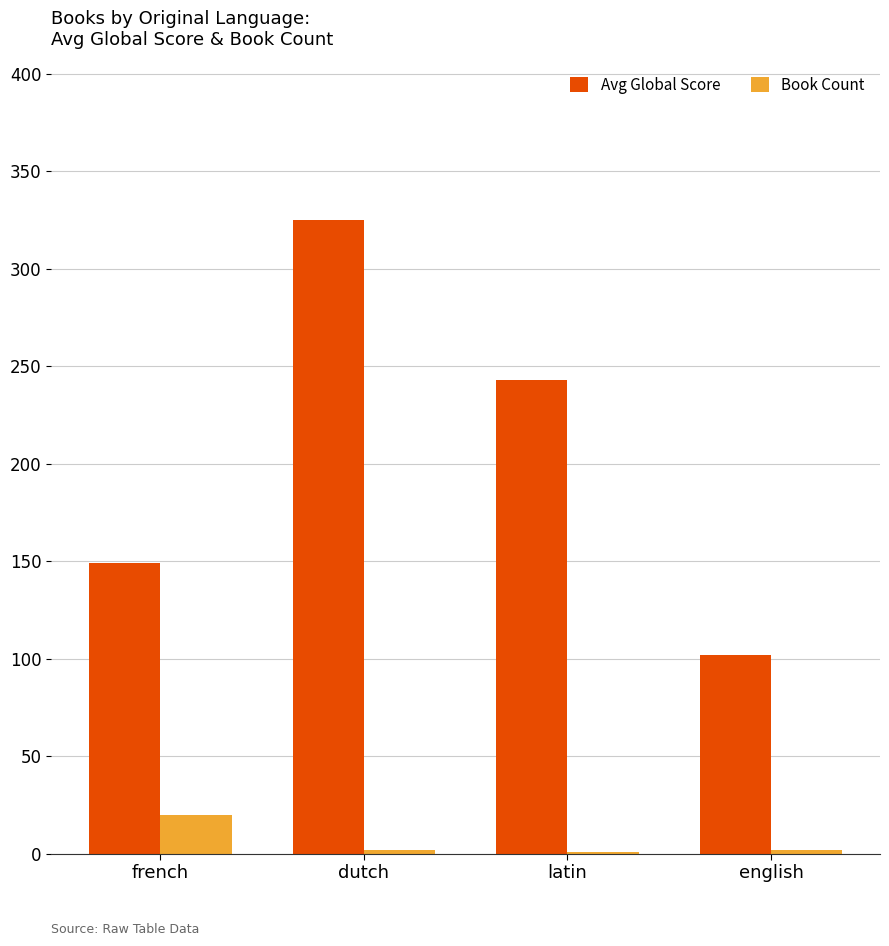

What is the maximum value shown in the chart?

325